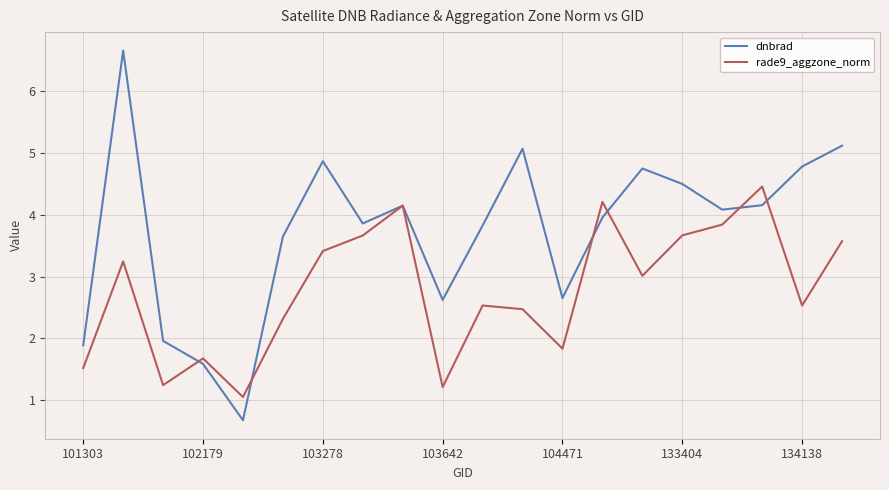

Which series has the largest total across all categories?

dnbrad